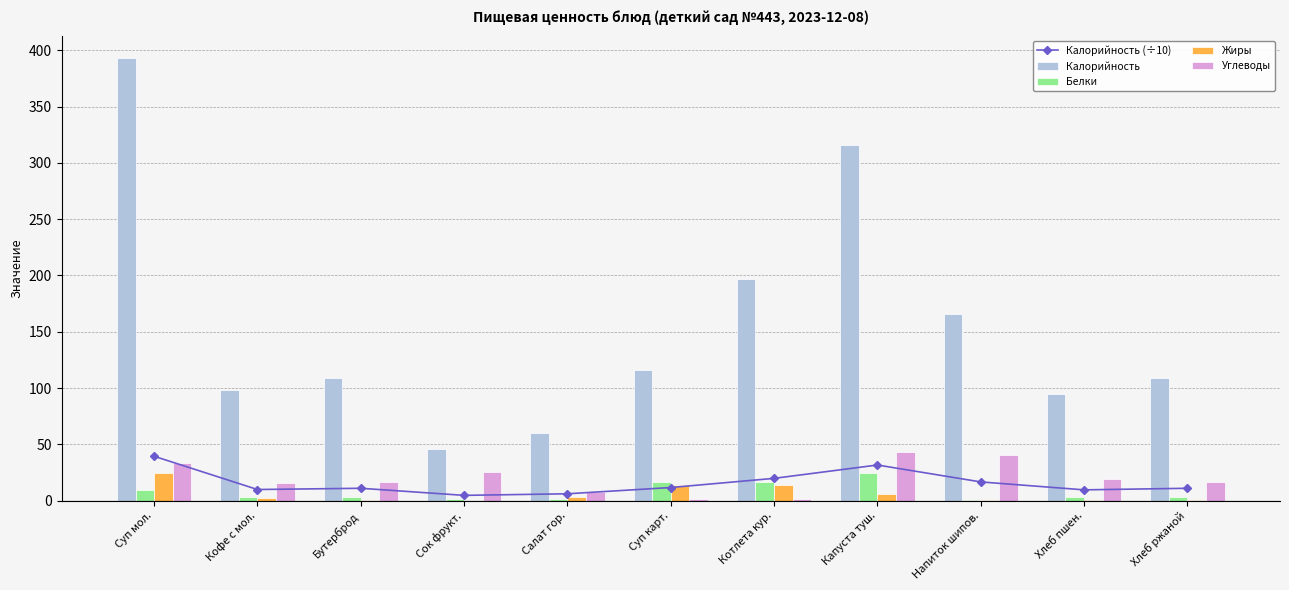

Rank the series at Суп карт. from highest to lowest value.

Калорийность, Белки, Жиры, Калорийность (÷10), Углеводы